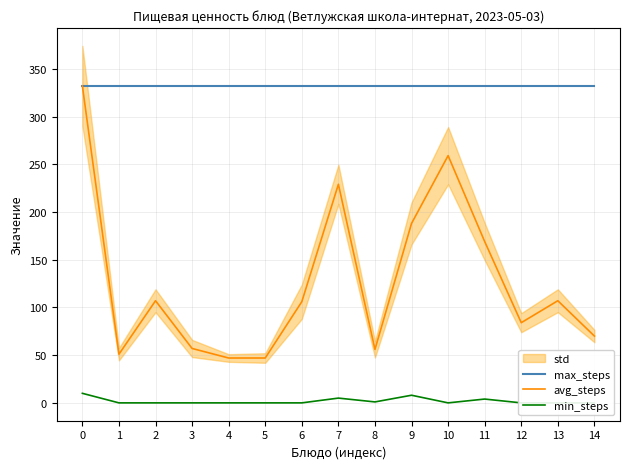

Rank the categories by avg_steps value from highest to lowest.

0, 10, 7, 9, 11, 2, 13, 6, 12, 14, 3, 8, 1, 4, 5